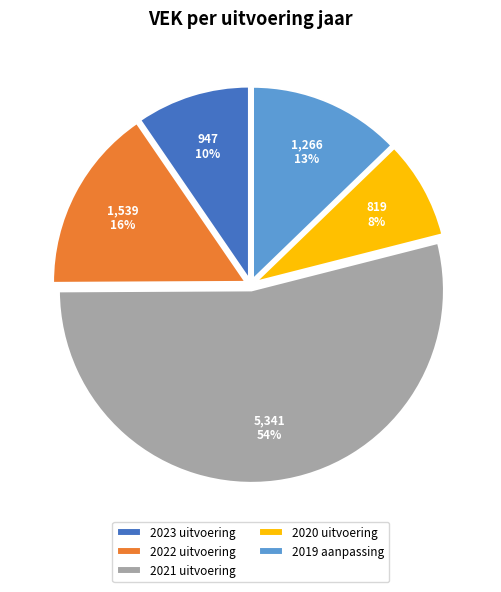

Between 2022 uitvoering and 2023 uitvoering, which is larger?

2022 uitvoering